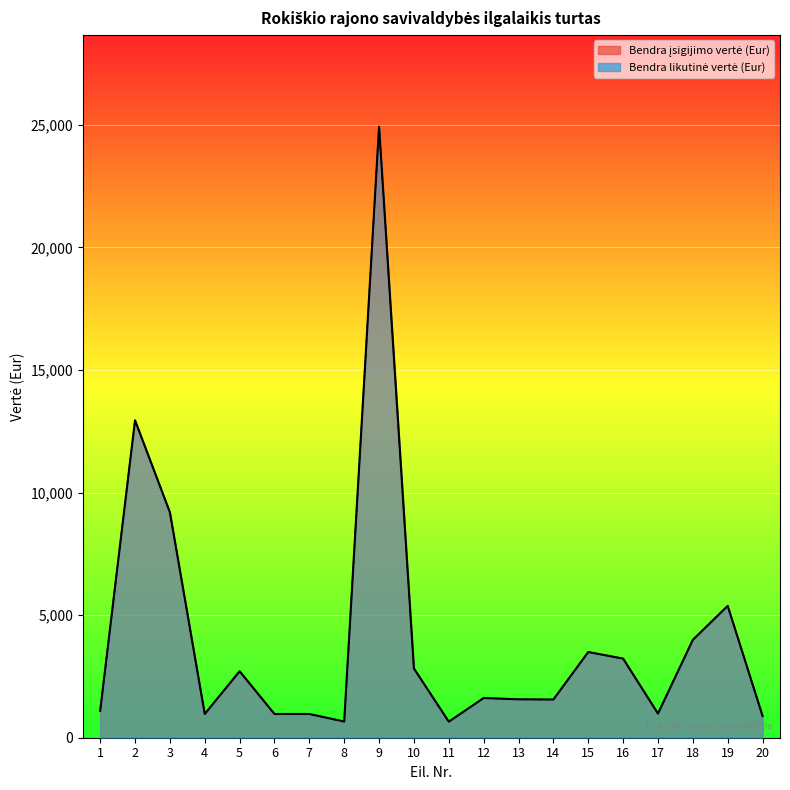

How many lines are shown in the chart?

2